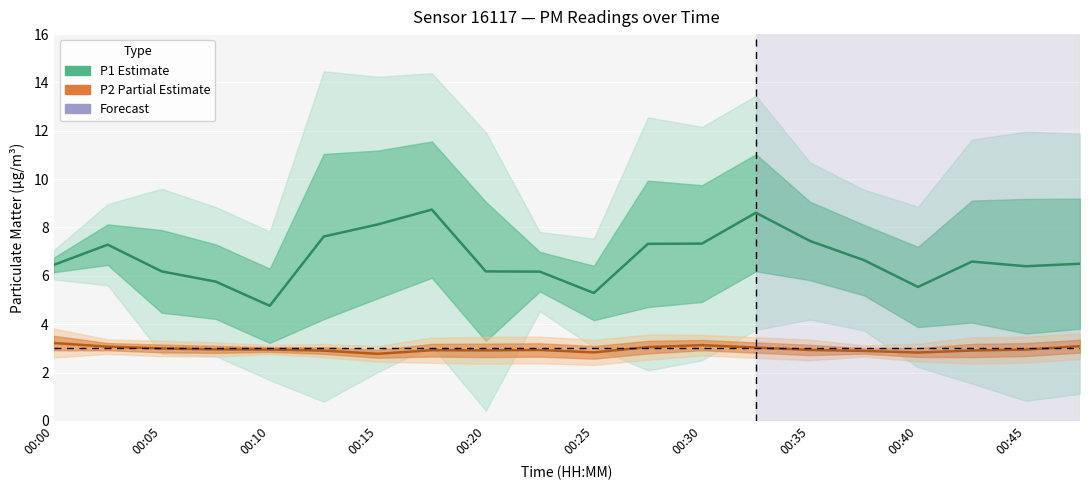

Between 00:45 and 13, which series saw the biggest shift?

P1 (PM10) — Estimate